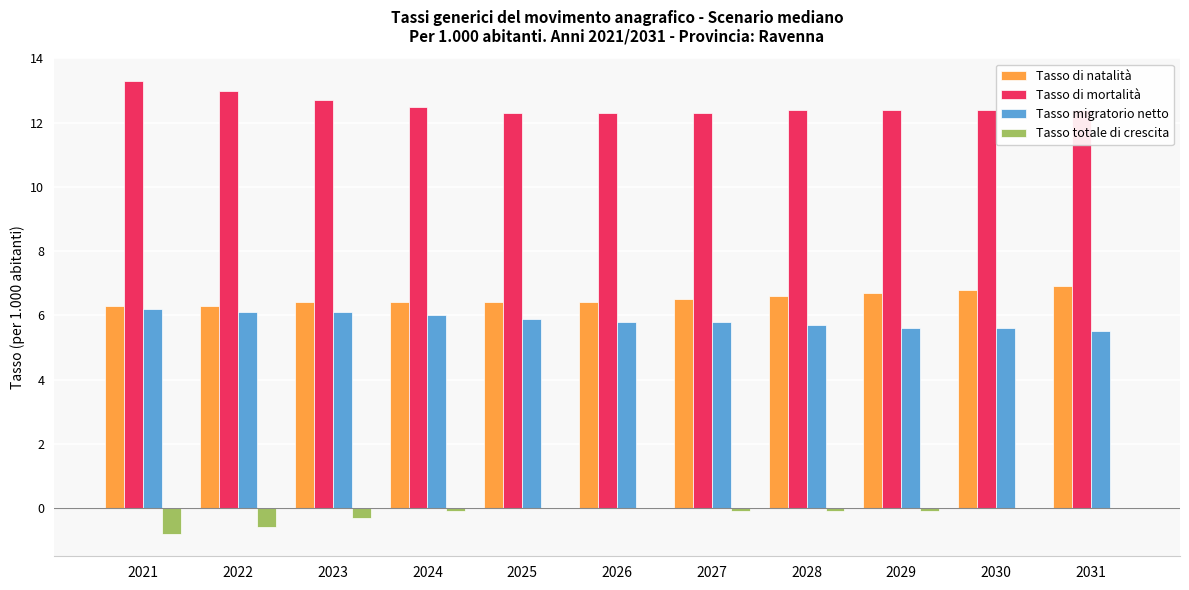

Is it true that Tasso totale di crescita equals -0.3 at 2023?

True